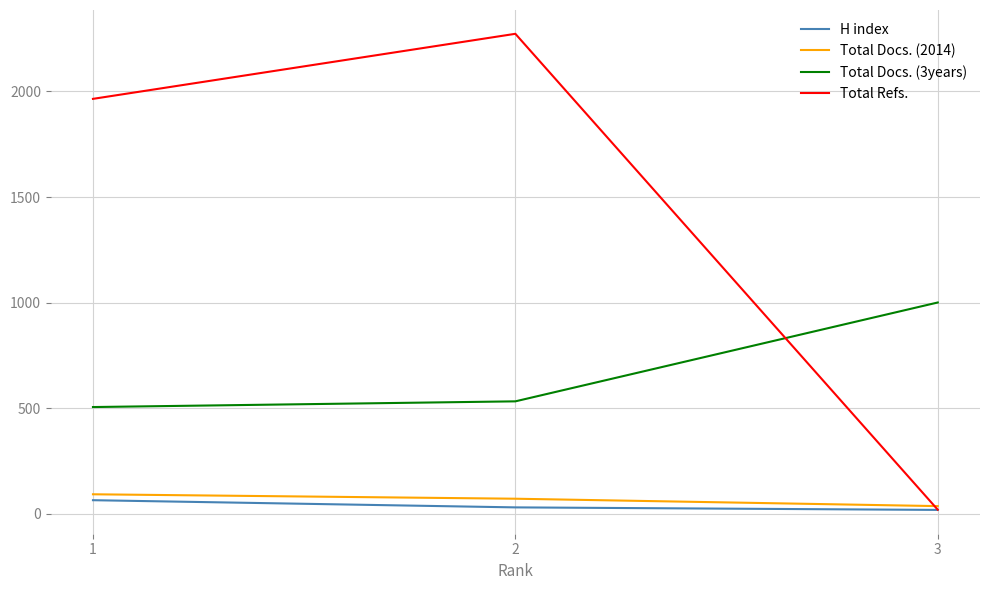

What are all the series names shown in the legend?

H index, Total Docs. (2014), Total Docs. (3years), Total Refs.